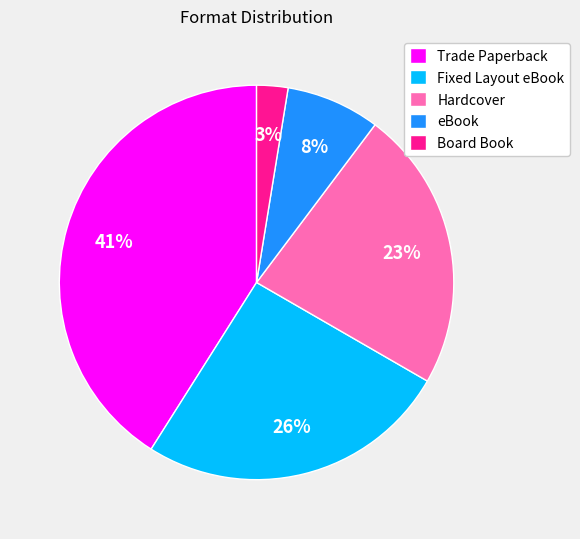

True or false: eBook accounts for 21% of the total.

False